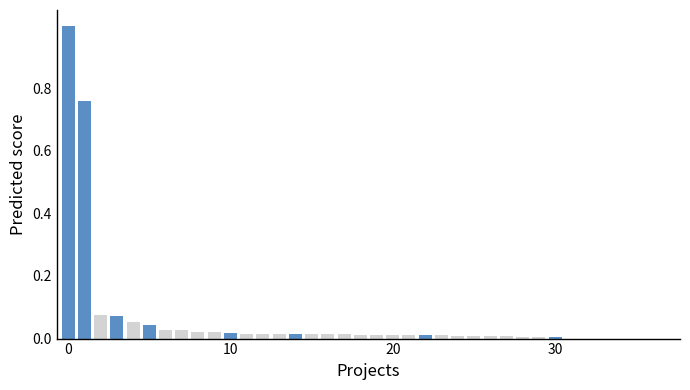

What is the maximum value shown in the chart?

1.0